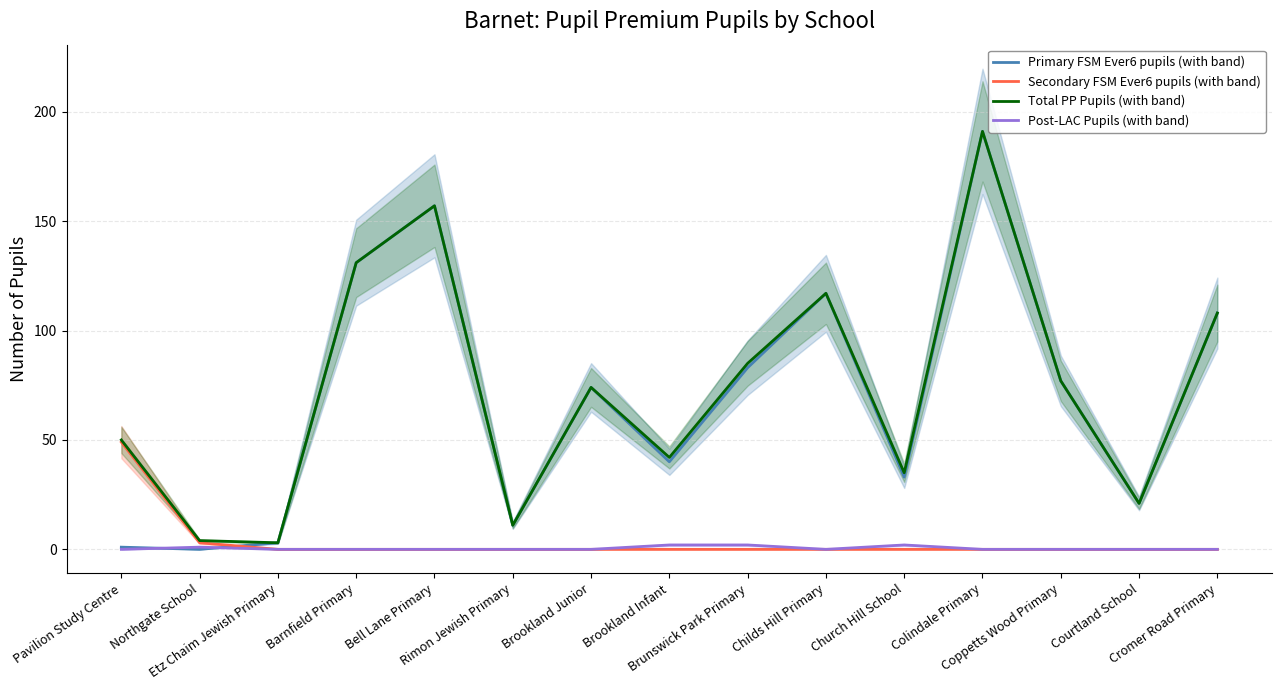

Which series has the largest range (max minus min)?

Primary FSM Ever6 pupils (with band)